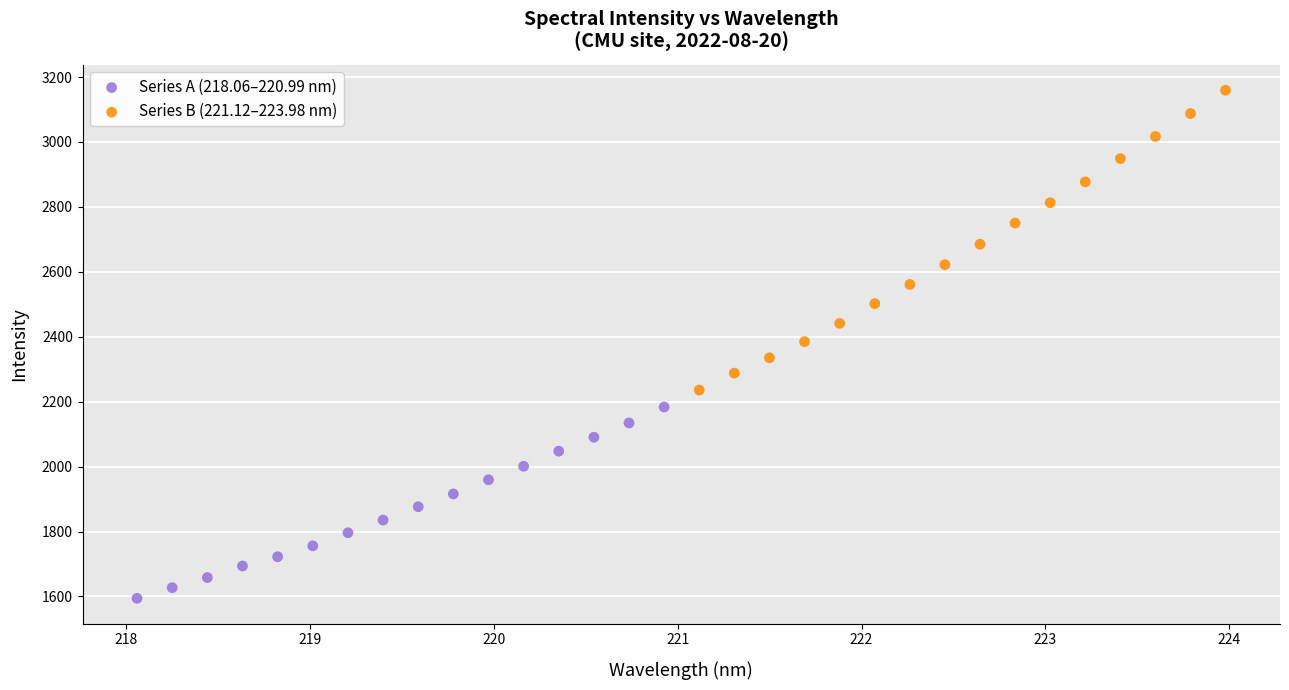

Which series contains the highest Y value?

Series B (221.12–223.98 nm)